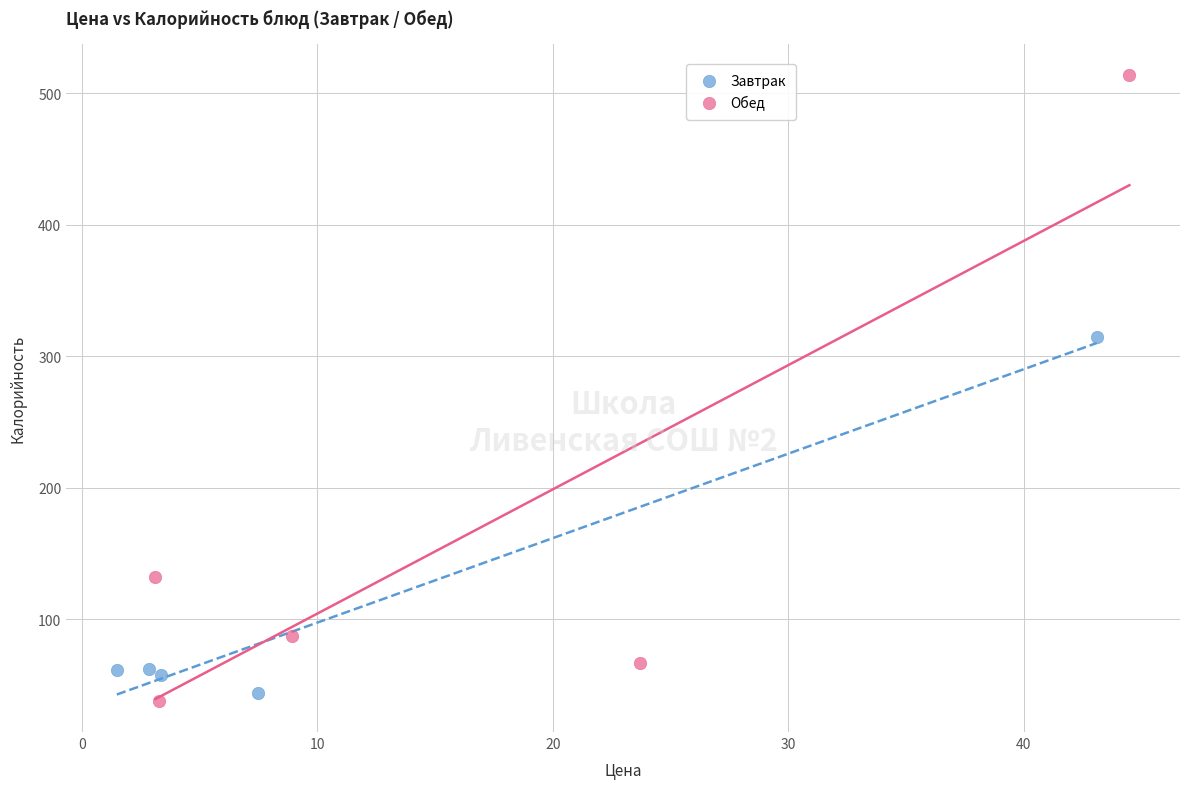

Which series has the widest spread of Y values?

Обед